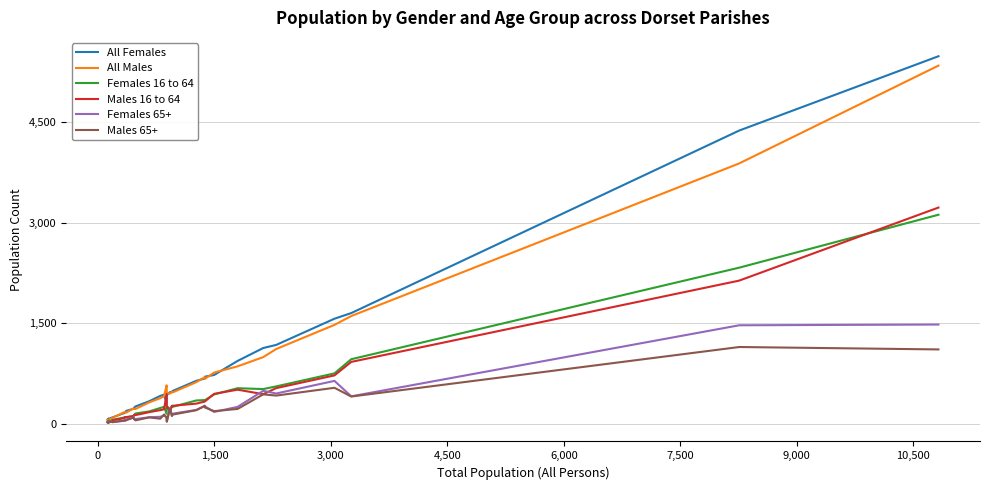

Which series has the widest spread of values?

All Females